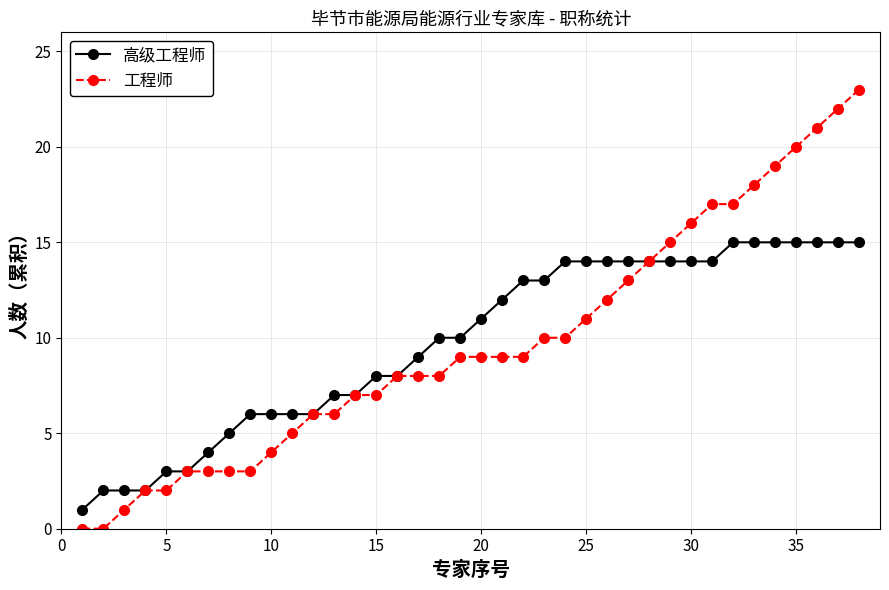

What is the highest value of the 高级工程师 series?

15